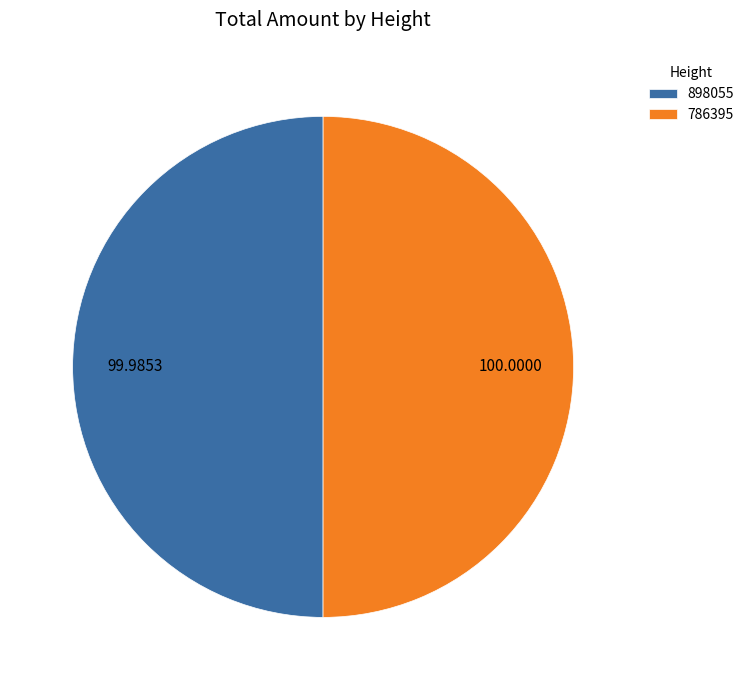

Combined, do 898055 and 786395 account for over 50%?

Yes